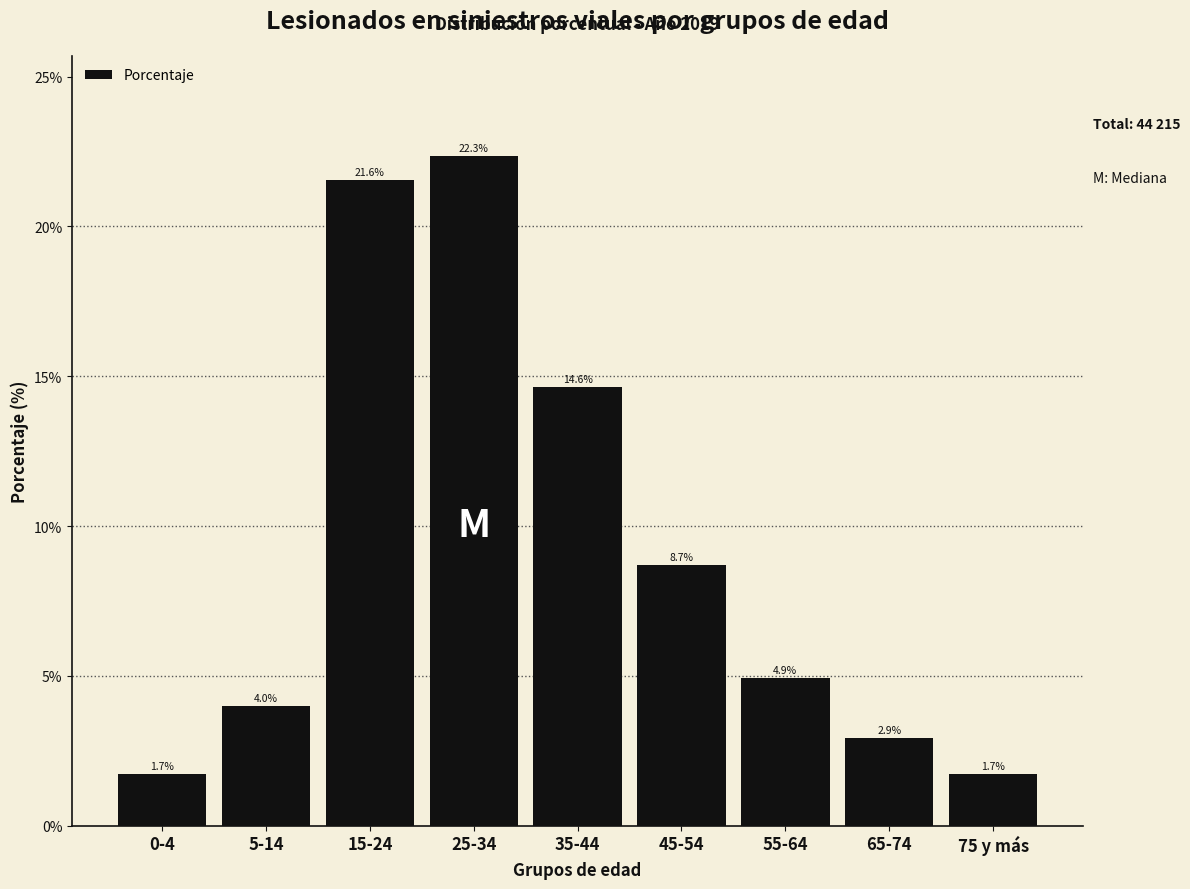

Reading left to right, extract all data points from this chart.

0-4=1.7	5-14=4.0	15-24=21.6	25-34=22.3	35-44=14.6	45-54=8.7	55-64=4.9	65-74=2.9	75 y más=1.7